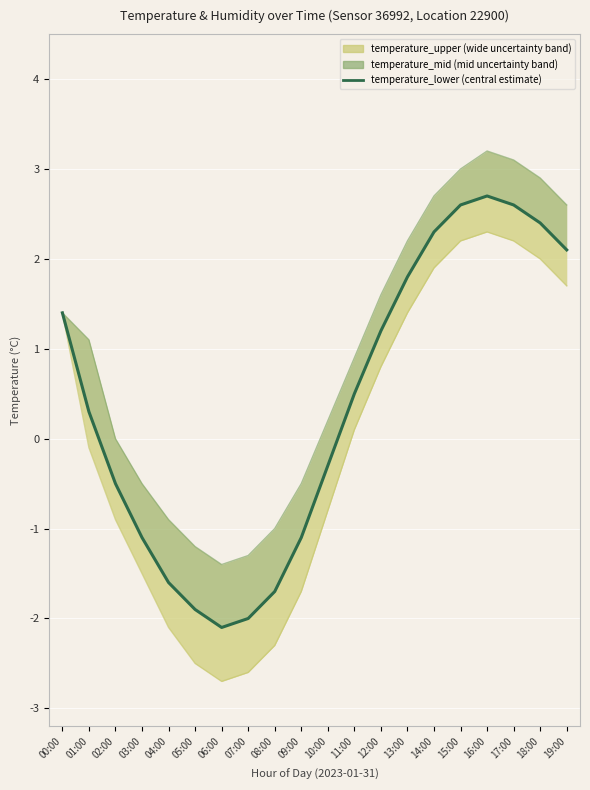

What position from the left is 12:00?

13